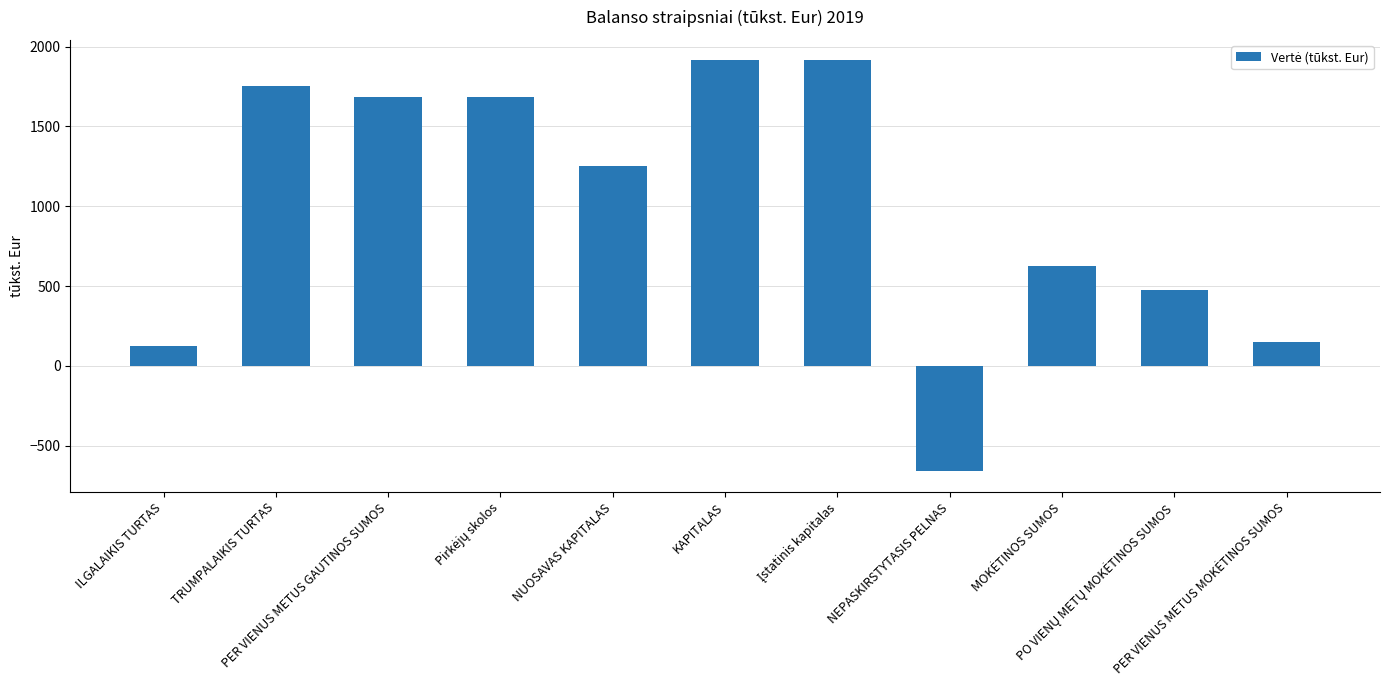

What is the value of the 5th bar from the left?

1253.3